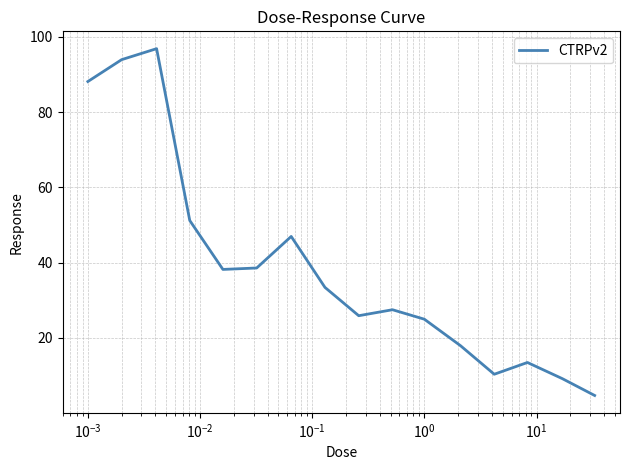

What is the minimum value shown in the chart?

4.6